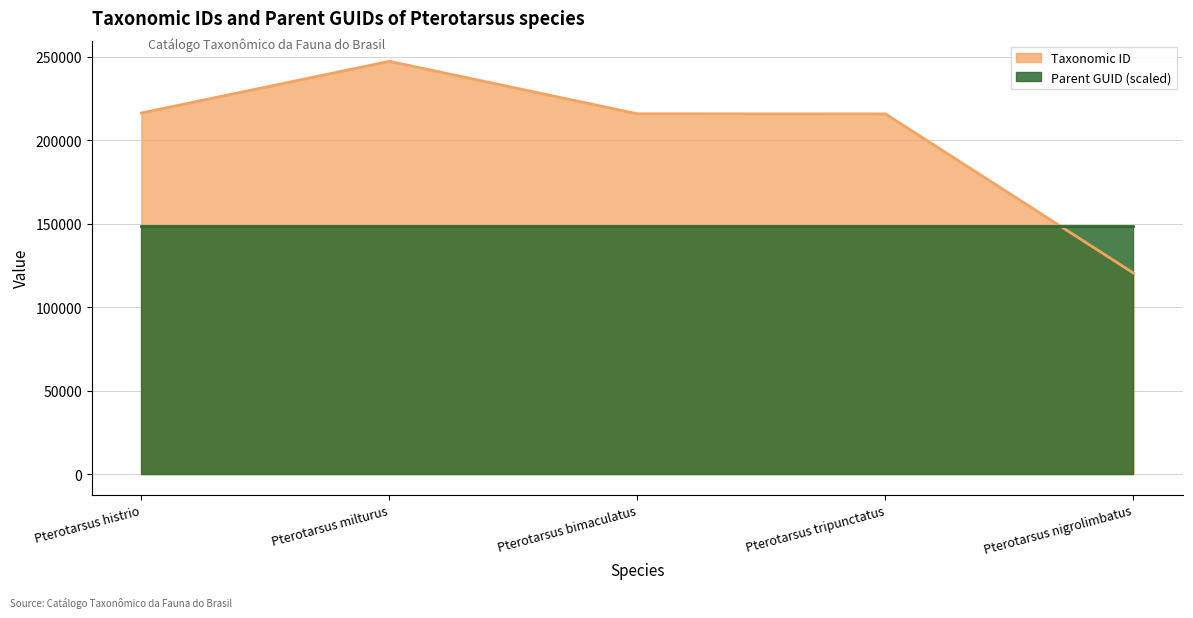

Does the chart have visible grid lines?

Yes